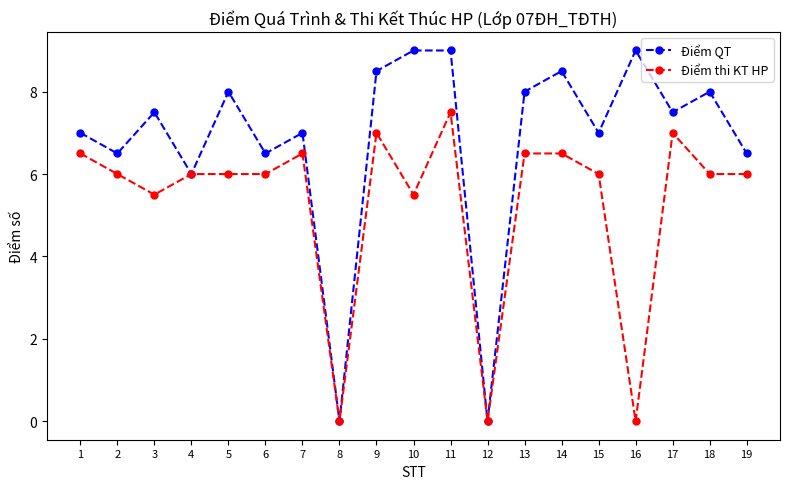

What is the sum of all Điểm thi KT HP values?

100.5